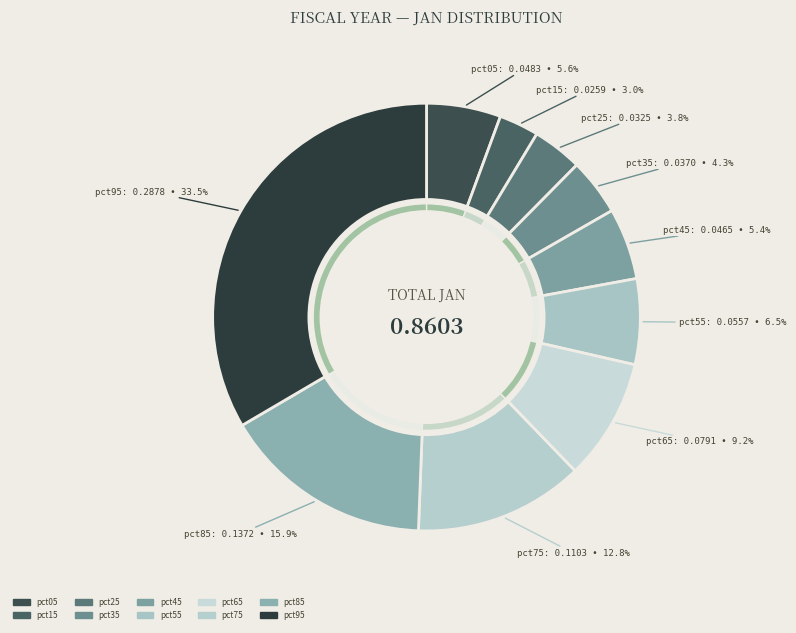

Does pct65 represent more than half of the total?

No